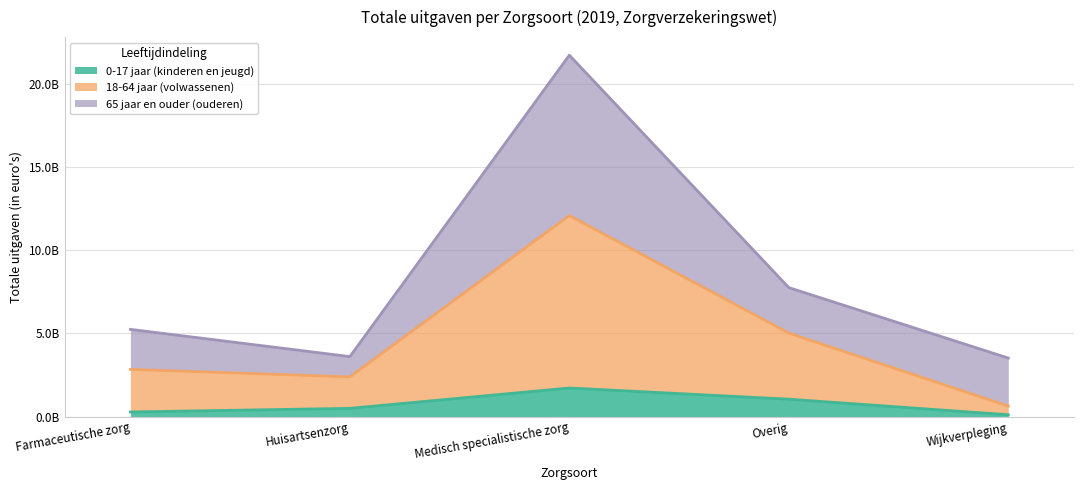

What is the label of the 5th point from the left?

Wijkverpleging